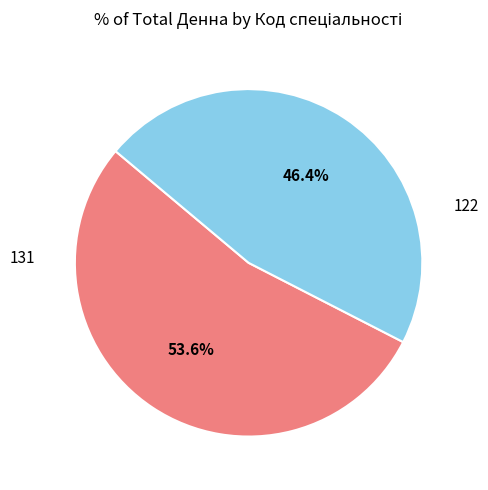

Is there any slice that represents more than half of the pie?

Yes